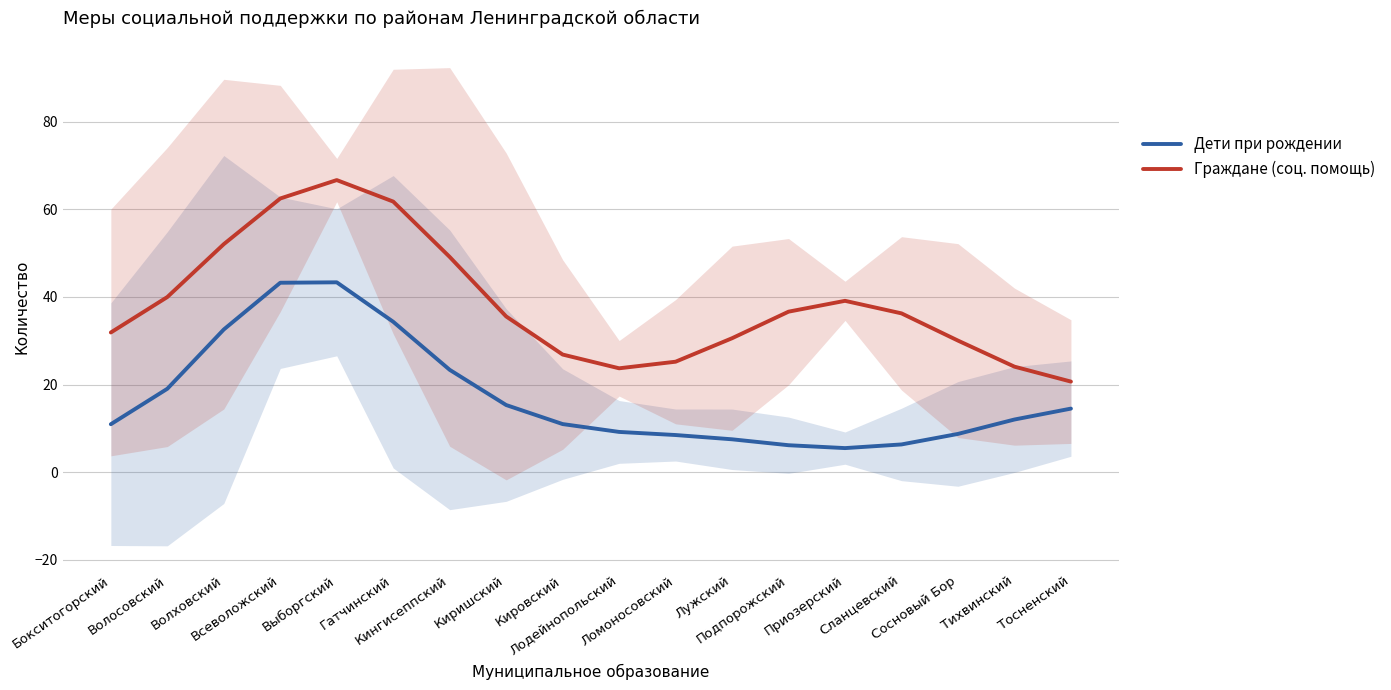

True or false: Дети при рождении and Граждане (соц. помощь) cross at least once.

False